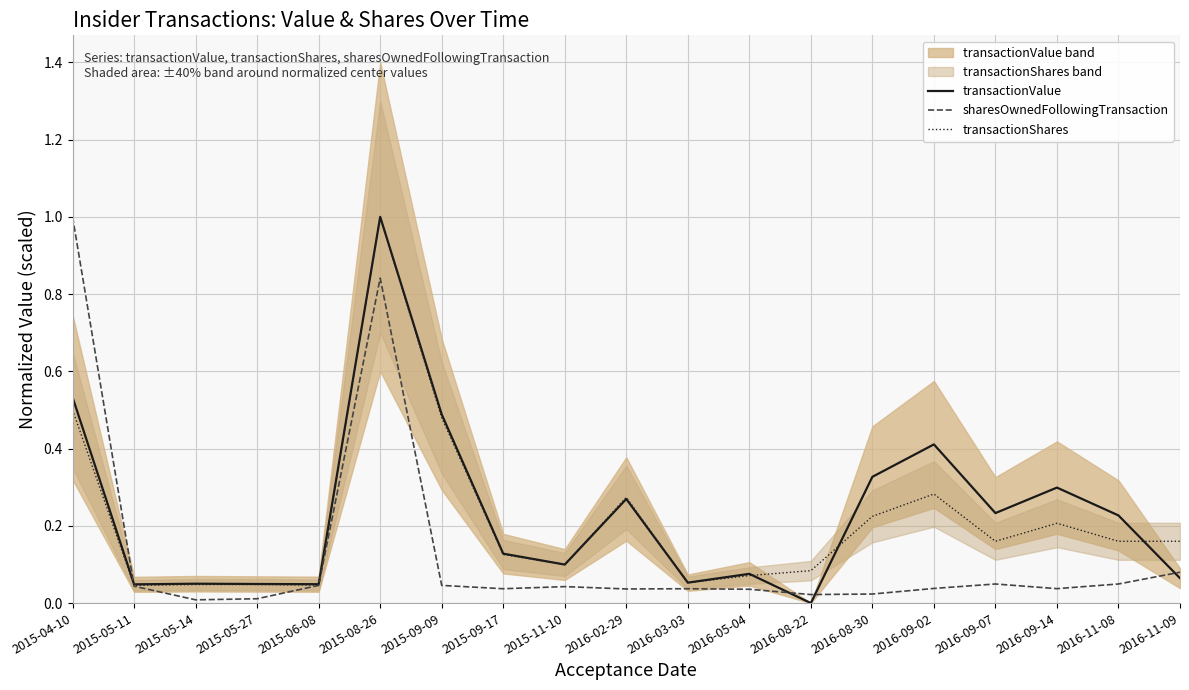

At how many categories does at least one series exceed 0?

19